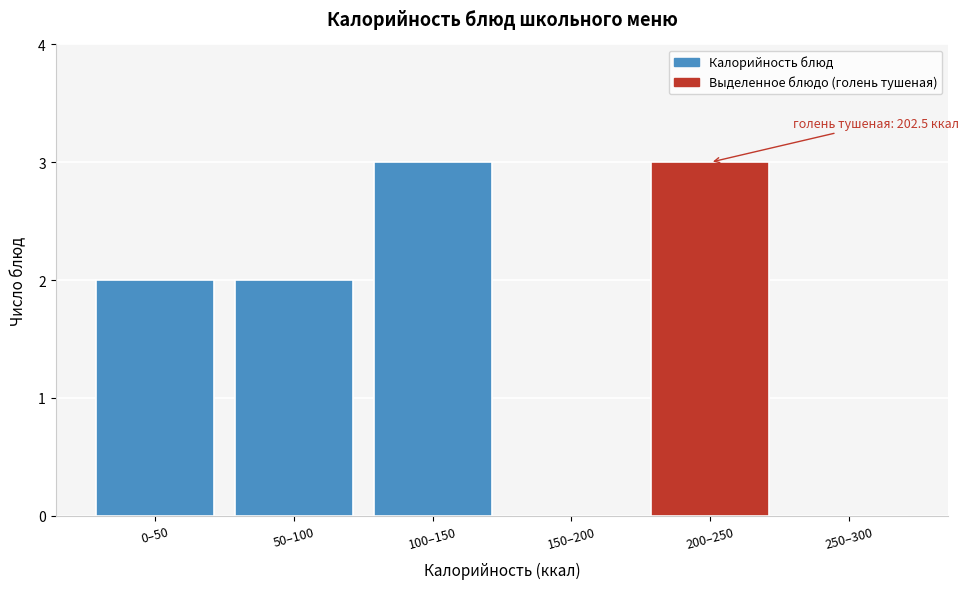

Reading left to right, list all the values displayed in this chart.

0–50=2	50–100=2	100–150=3	150–200=0	200–250=3	250–300=0